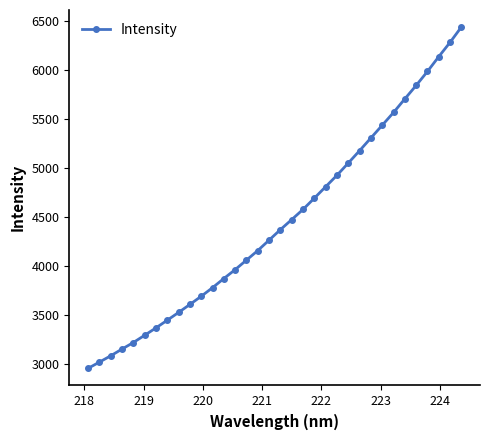

What is the value of the 7th point from the left?

3369.0